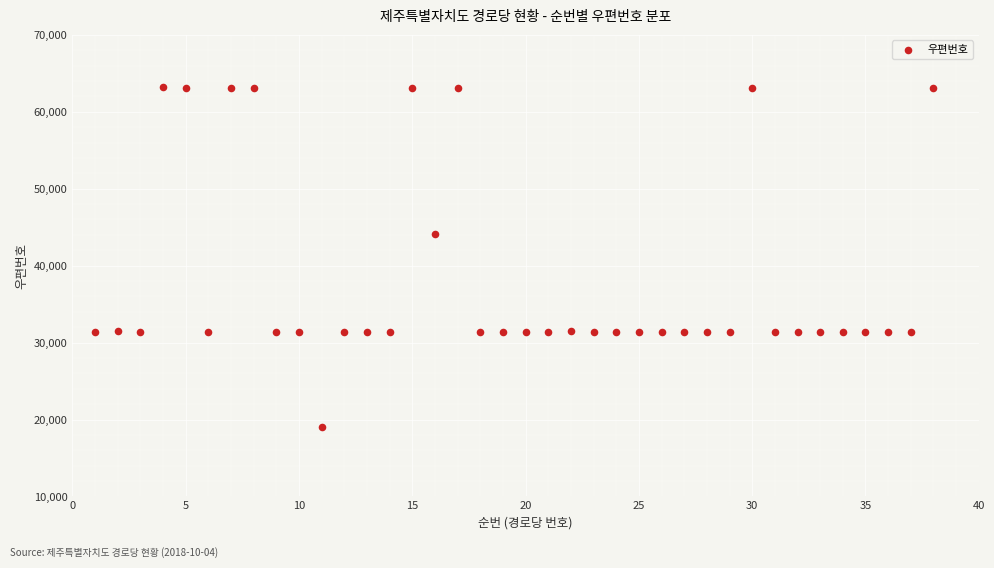

What Y value in the scatter plot is closest to 41105?

44062